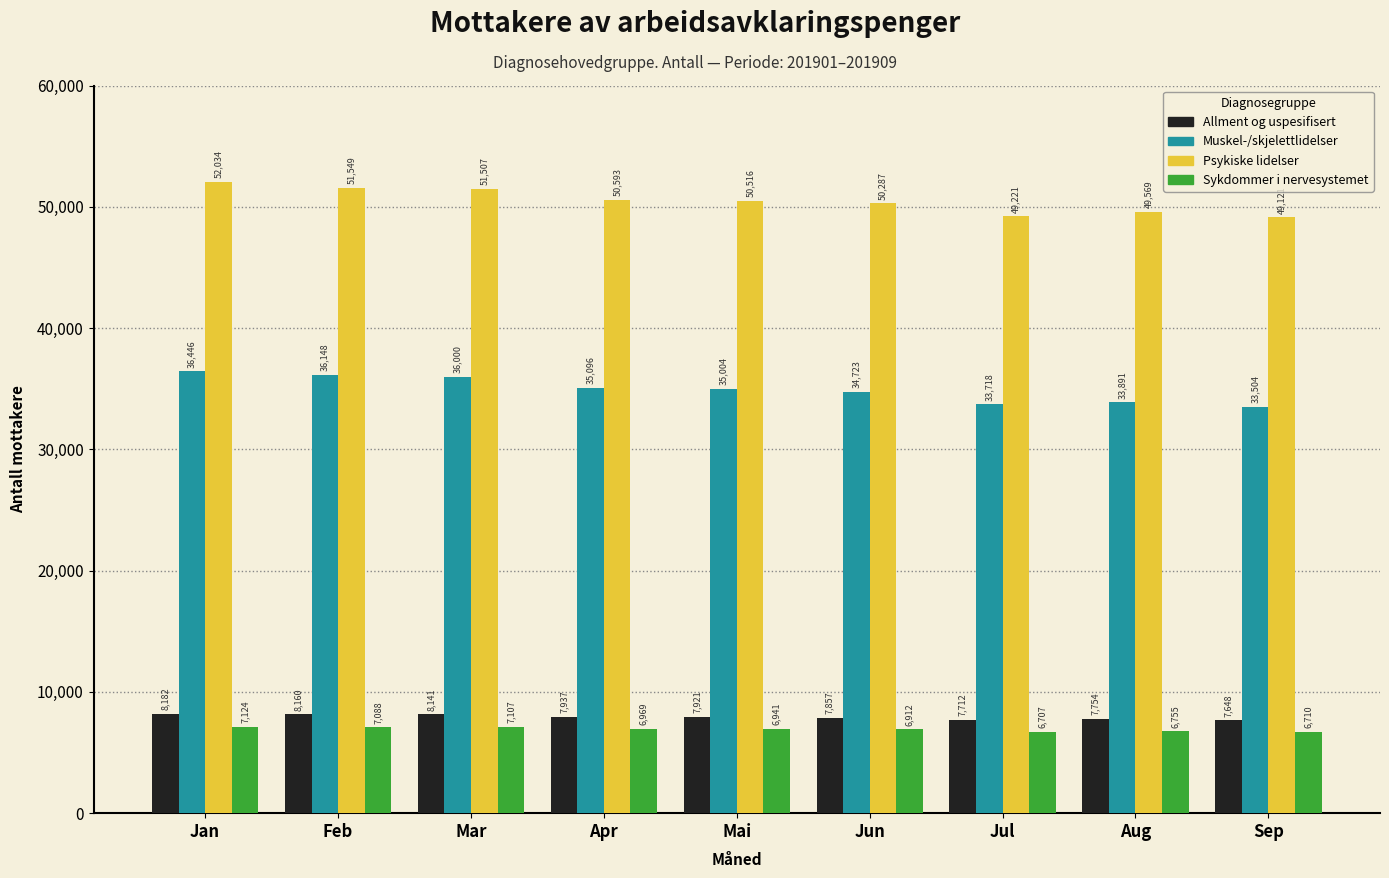

Reading left to right, extract all data points from this chart.

Allment og uspesifisert: Jan=8182	Feb=8160	Mar=8141	Apr=7937	Mai=7921	Jun=7857	Jul=7712	Aug=7754	Sep=7648
Muskel-/skjelettlidelser: Jan=36446	Feb=36148	Mar=36000	Apr=35096	Mai=35004	Jun=34723	Jul=33718	Aug=33891	Sep=33504
Psykiske lidelser: Jan=52034	Feb=51549	Mar=51507	Apr=50593	Mai=50516	Jun=50287	Jul=49221	Aug=49569	Sep=49121
Sykdommer i nervesystemet: Jan=7124	Feb=7088	Mar=7107	Apr=6969	Mai=6941	Jun=6912	Jul=6707	Aug=6755	Sep=6710